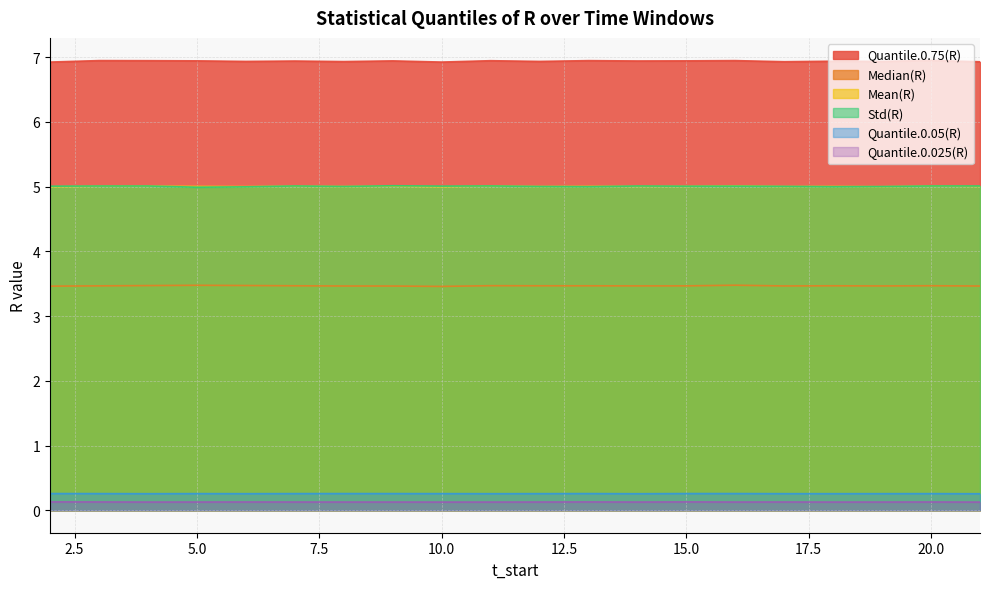

What is the minimum value shown in the chart?

0.1